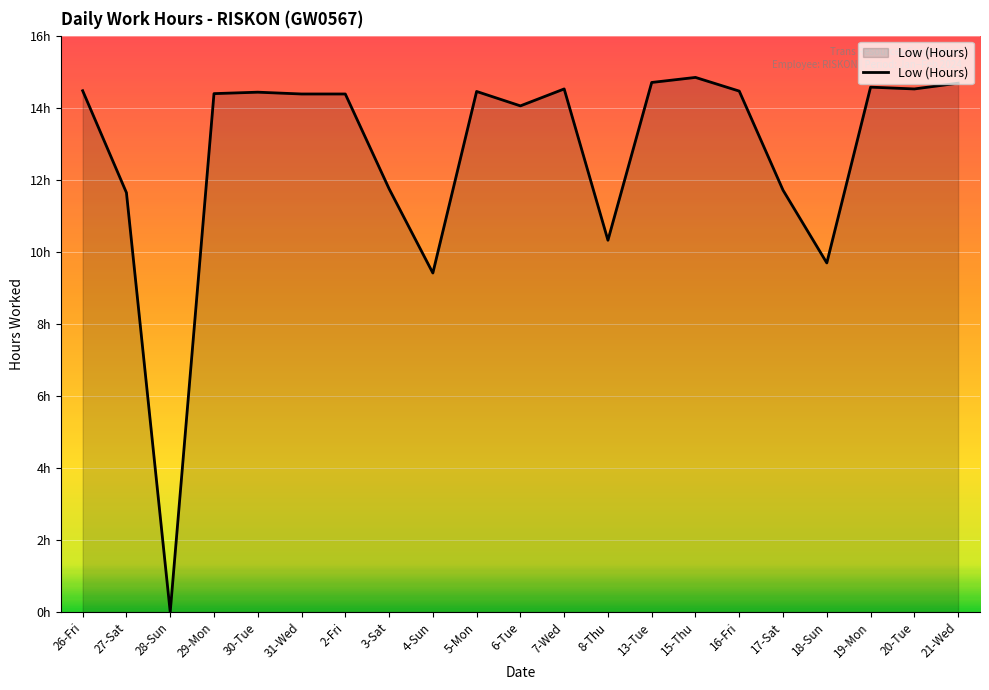

Is this an area chart (filled region under the line)?

Yes